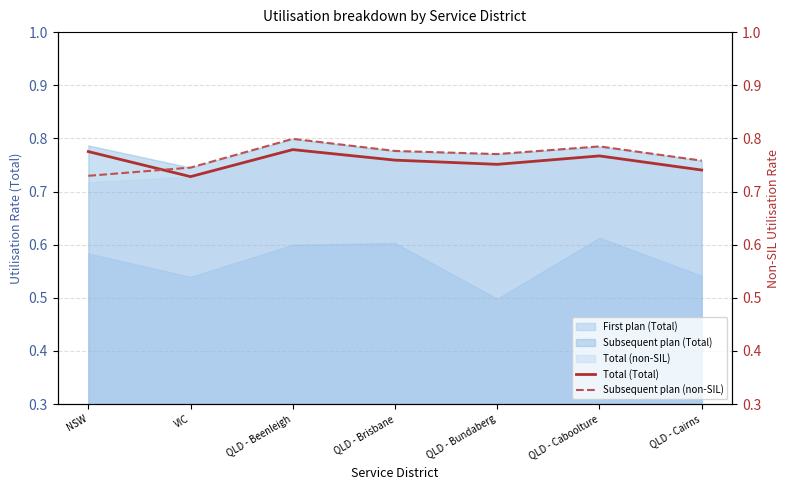

What is the label of the 3rd point from the left?

QLD - Beenleigh